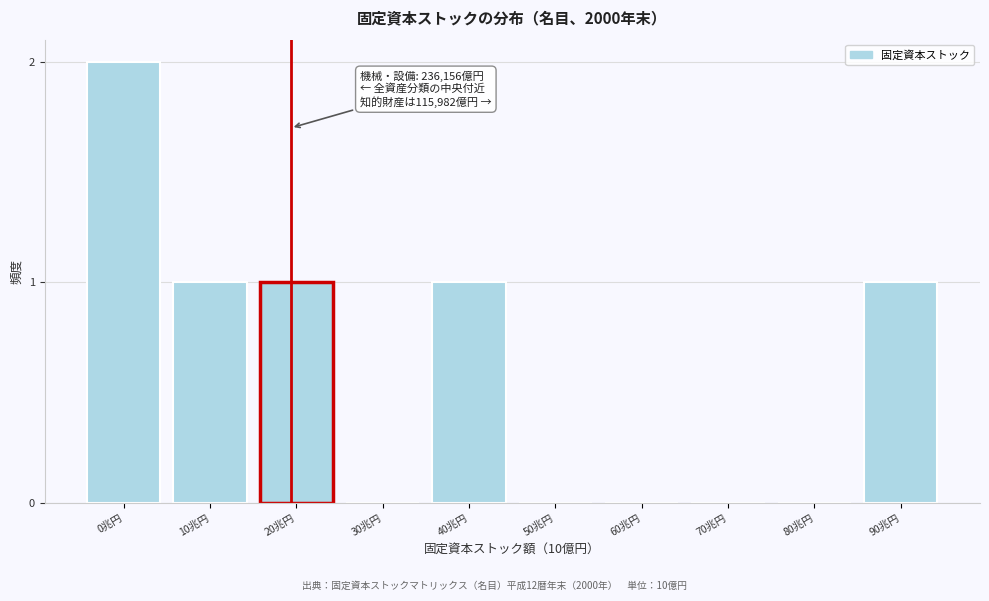

Reading left to right, transcribe all the data shown in this chart.

0兆円=2	10兆円=1	20兆円=1	30兆円=0	40兆円=1	50兆円=0	60兆円=0	70兆円=0	80兆円=0	90兆円=1